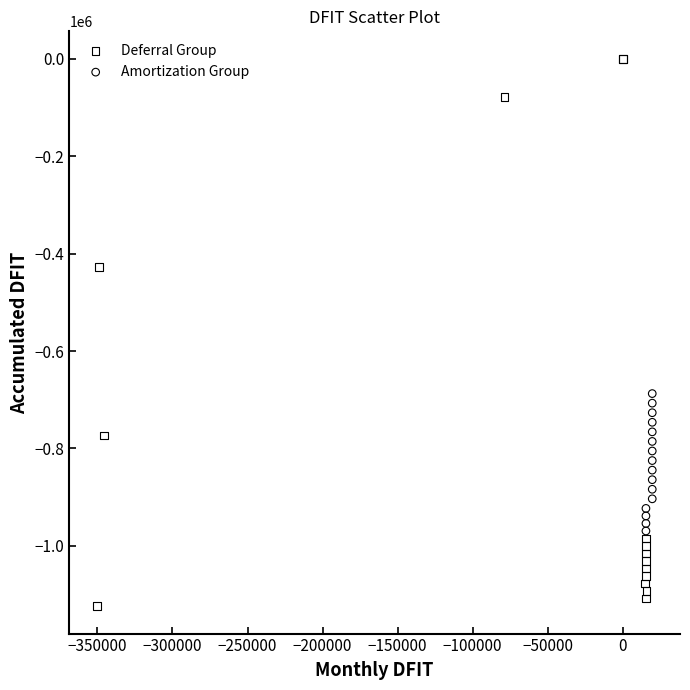

Which series has the largest Y range (max minus min)?

Deferral Group